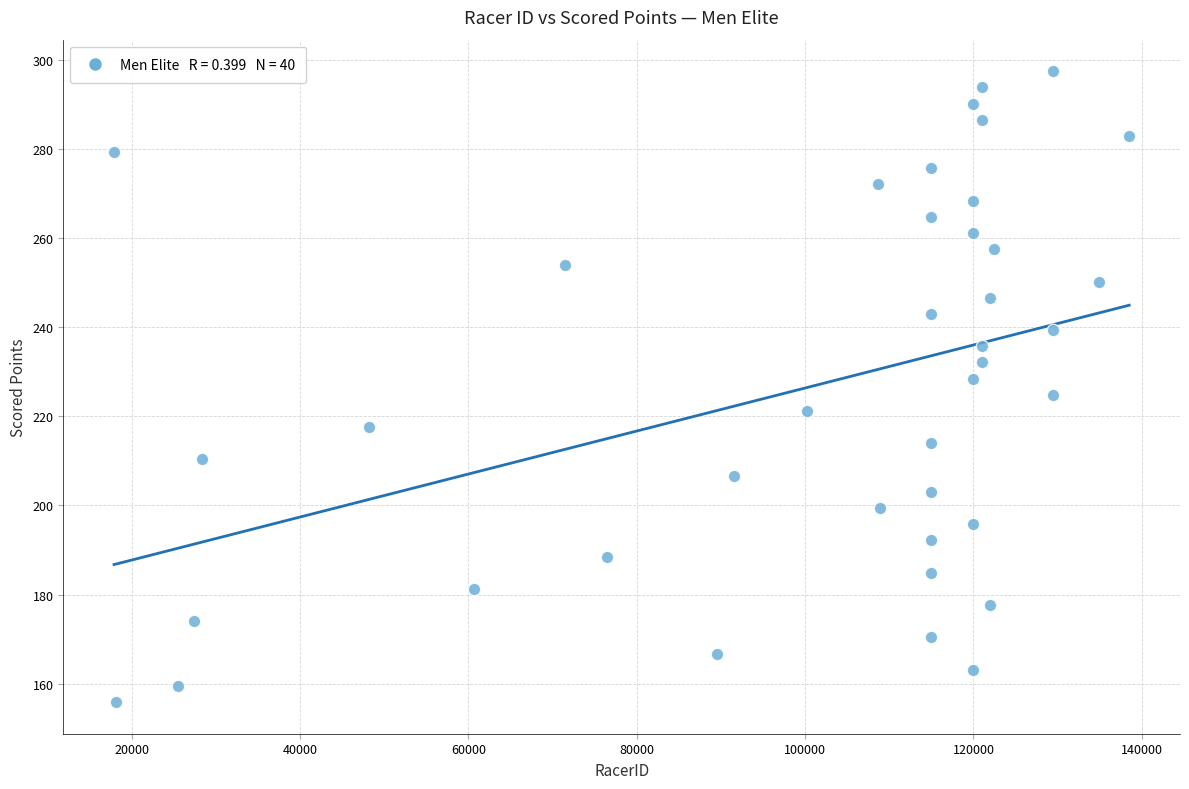

What is the range of X values (max minus min)?

120593.0